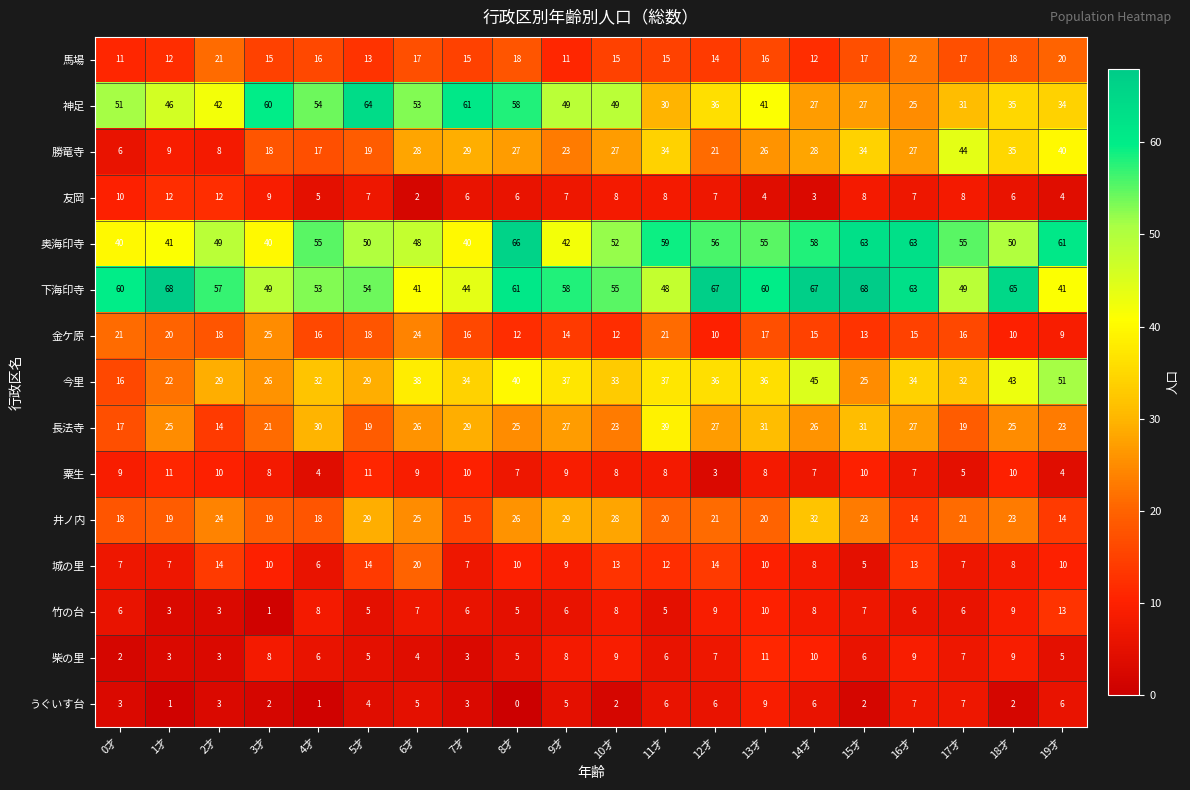

Where is 城の里 nearest to the value 12?

11才